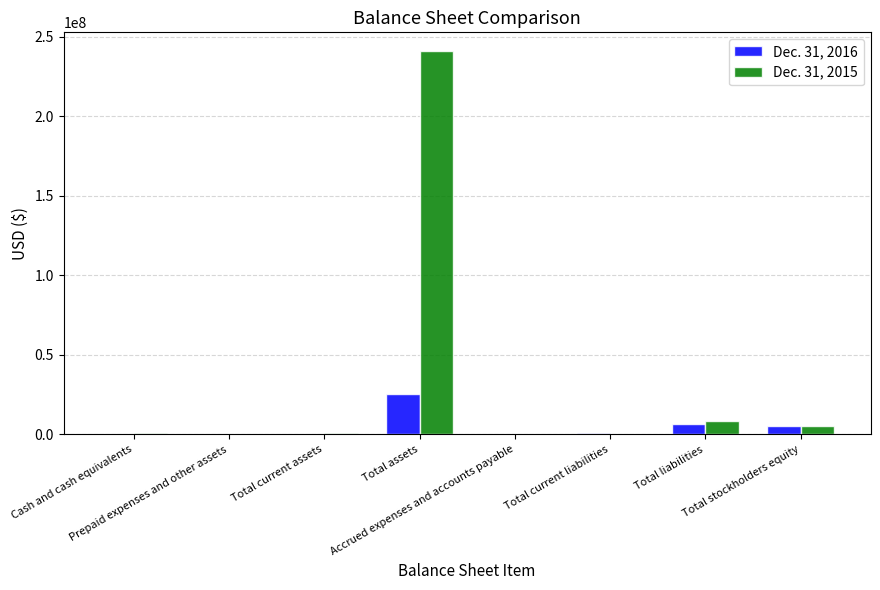

Which series has the largest total across all categories?

Dec. 31, 2015